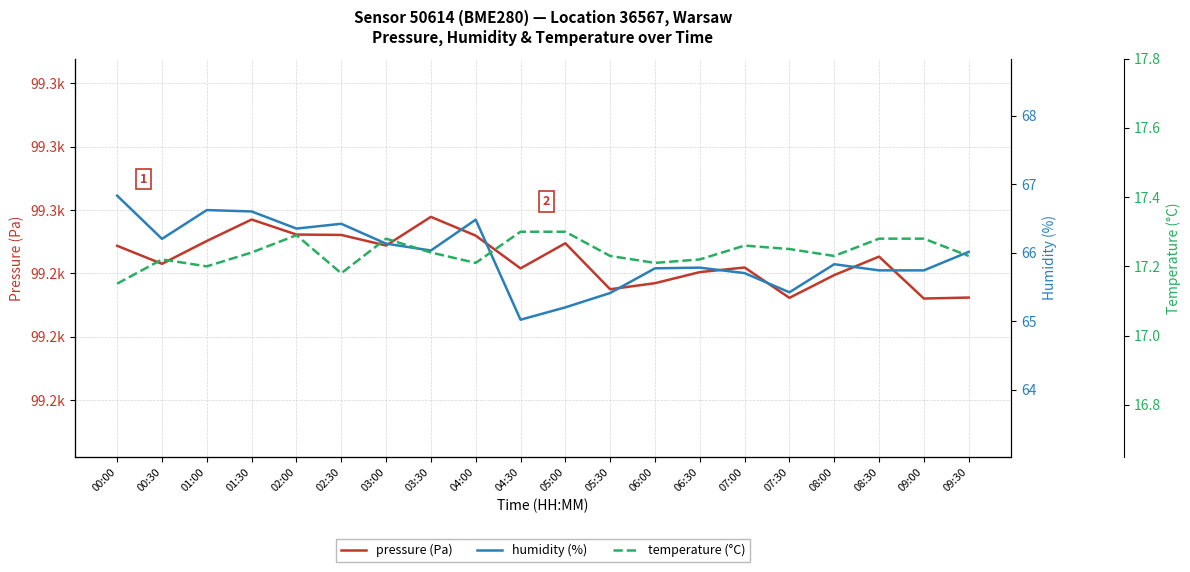

True or false: temperature (°C) and pressure (Pa) intersect in this chart.

False